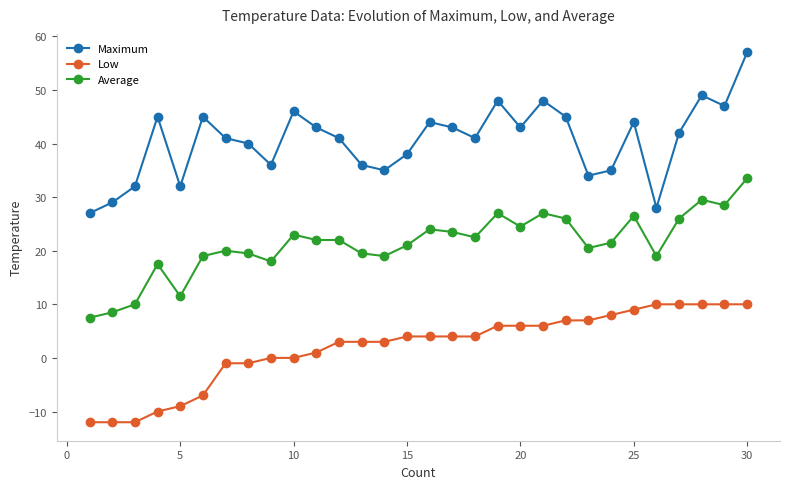

Which series has the largest range (max minus min)?

Maximum